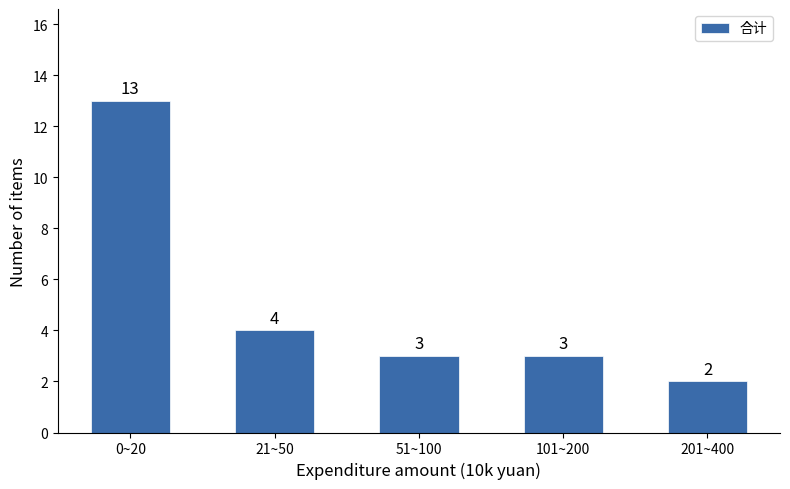

Reading left to right, transcribe all the data shown in this chart.

0~20=13	21~50=4	51~100=3	101~200=3	201~400=2